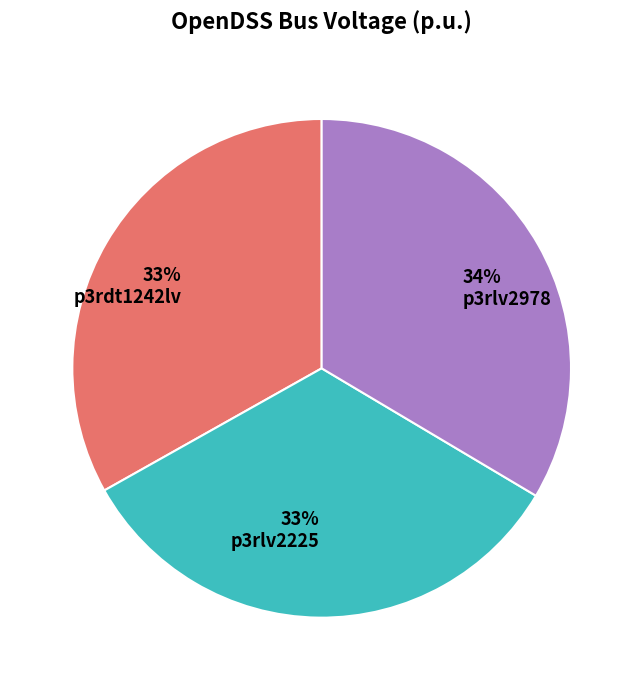

Is the sum of p3rlv2978 and p3rdt1242lv greater than half?

Yes